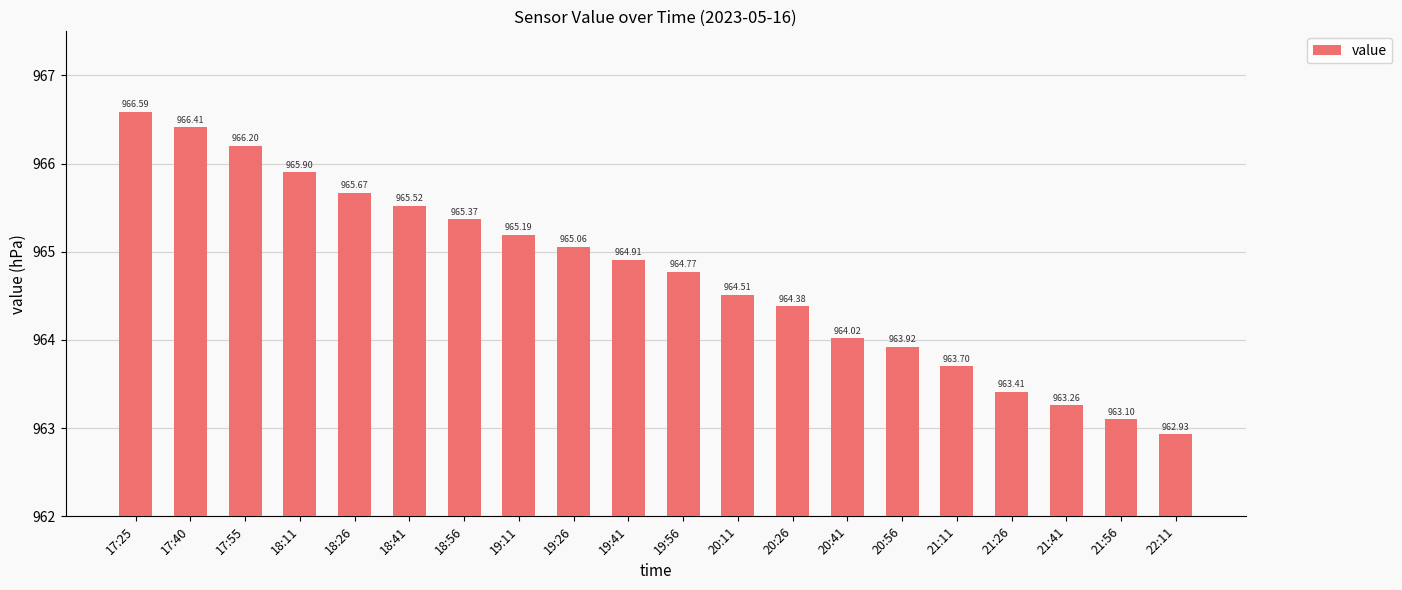

Approximately how many times larger is the value at 21:11 compared to 19:56?

1.0